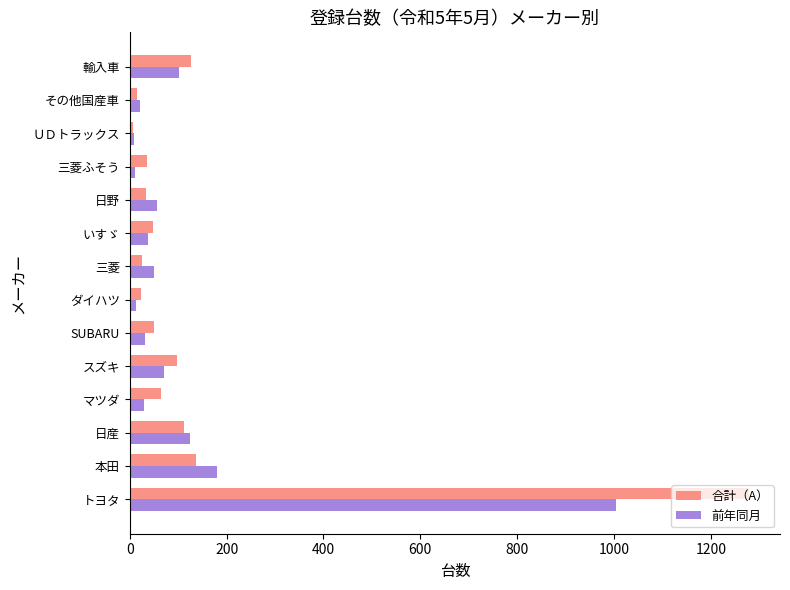

What is the difference between the 前年同月 values at トヨタ and 本田?

825